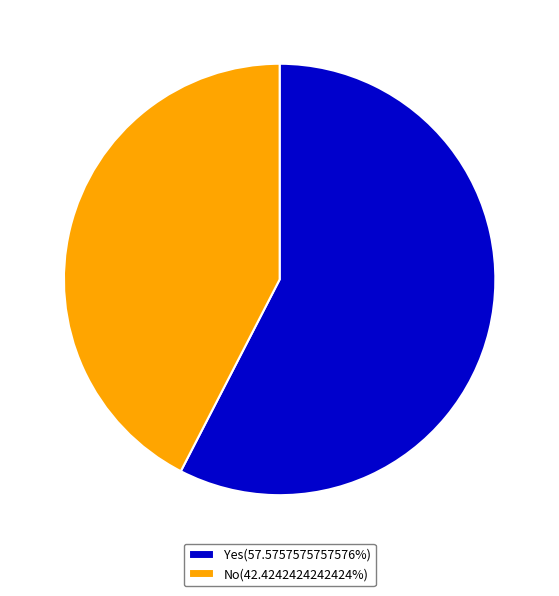

The No slice represents 49% of the pie. True or false?

False